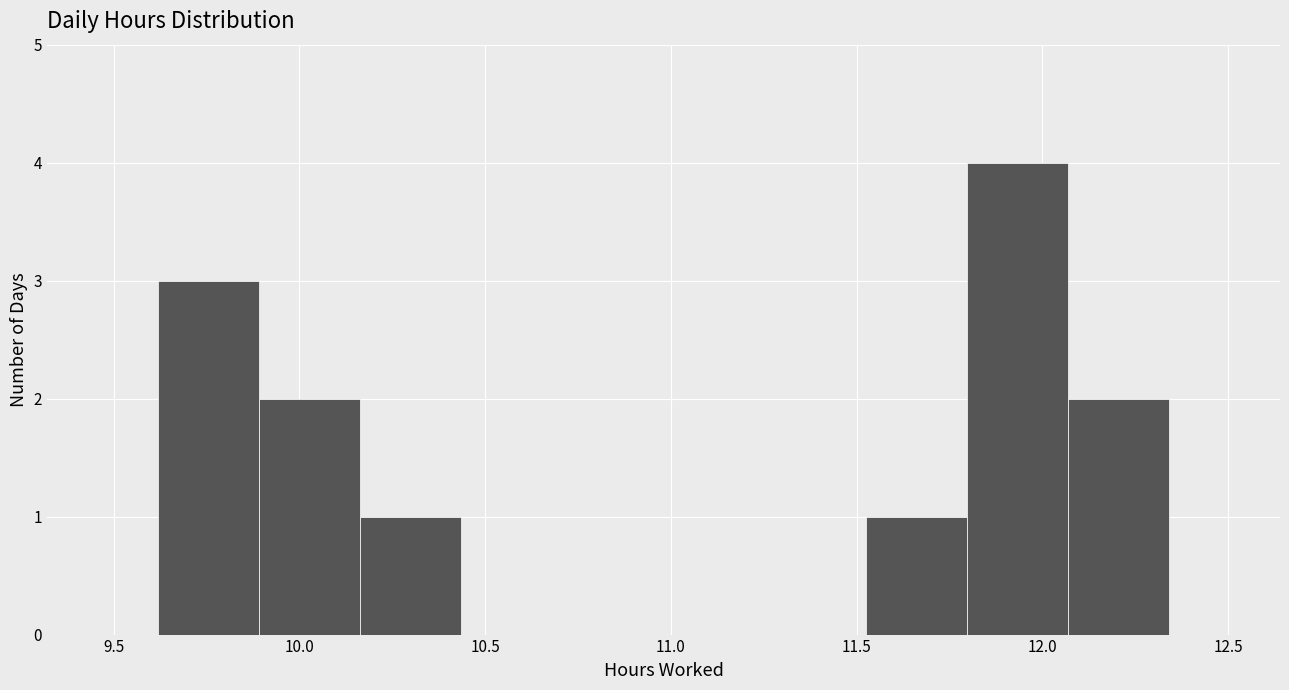

How tall is the bar that spans 11.50 to 11.80 on the x-axis? Neither the bar edges nor the heights are printed on the chart, so give them approximately, as read against the axes.

1